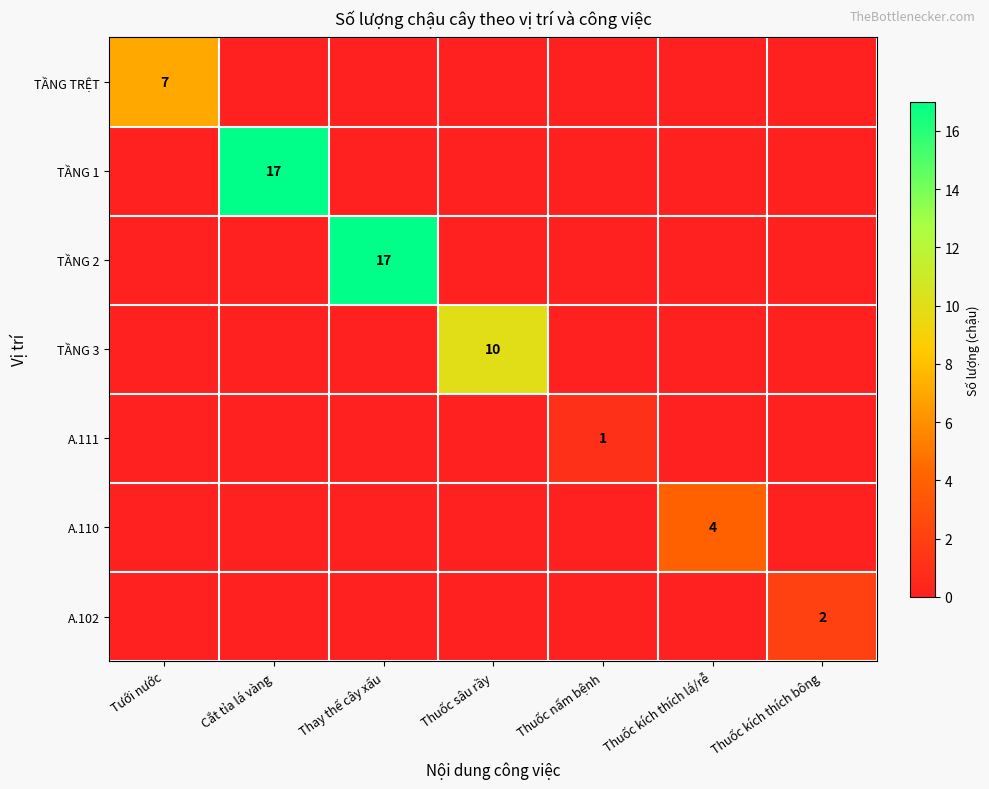

The value of A.110 at Thuốc kích thích lá/rễ is 5. True or false?

False